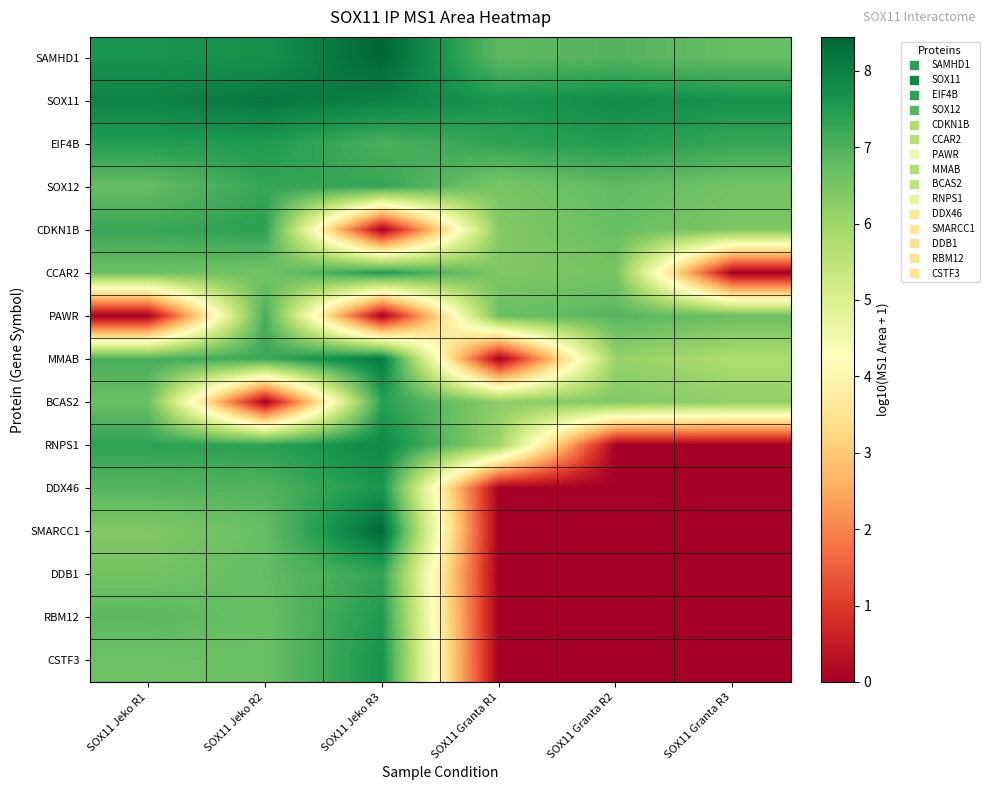

What is the spread (max minus min) of values at SOX11 Granta R2?

7.8